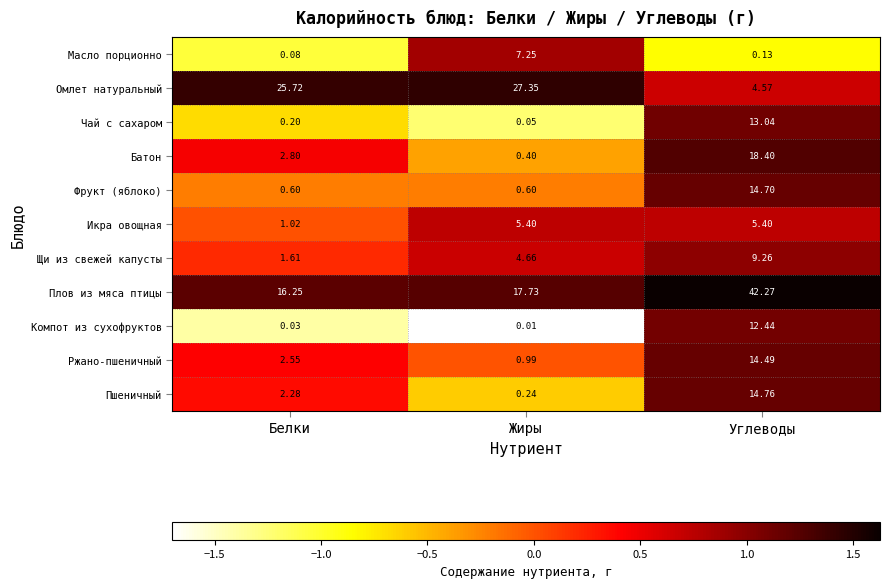

Where is Батон nearest to the value 9?

Белки